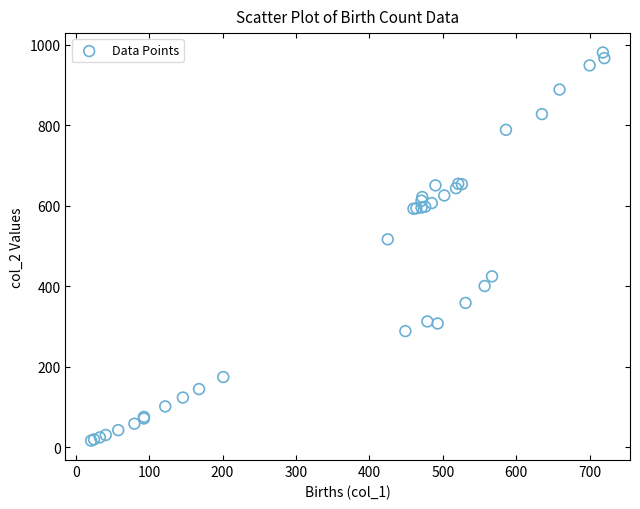

What Y value in the scatter plot is closest to 499?

517